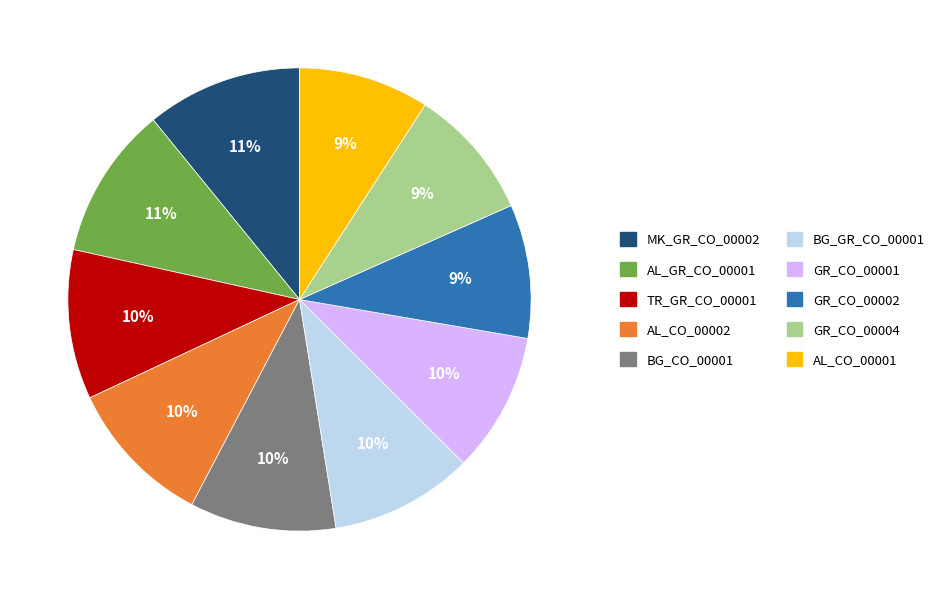

Between TR_GR_CO_00001 and GR_CO_00004, which is larger?

TR_GR_CO_00001